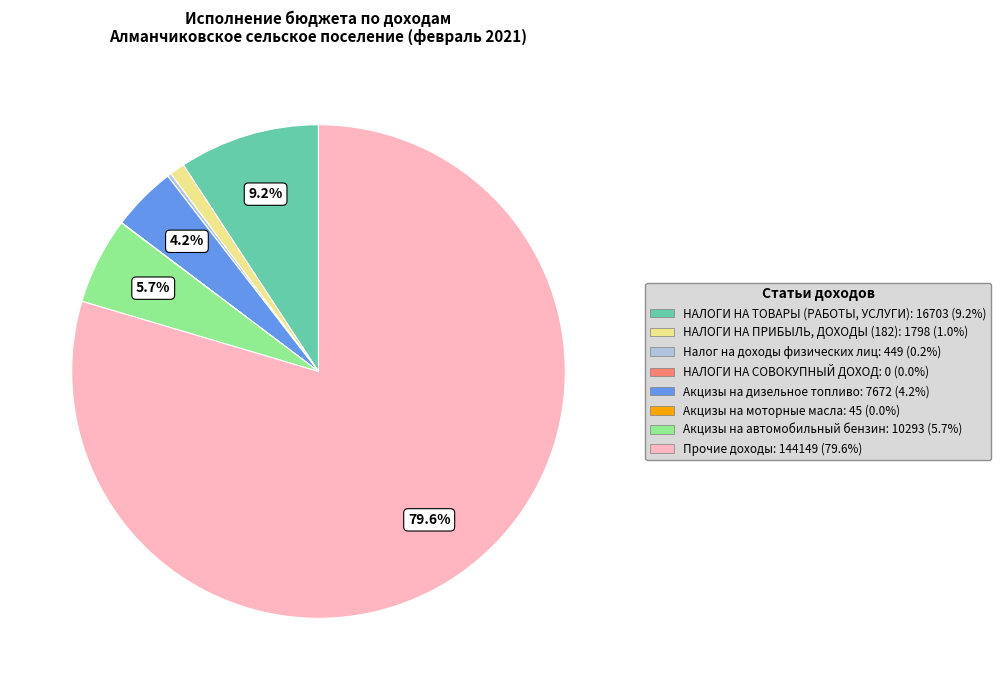

To the nearest percent, what is the average slice percentage?

12%